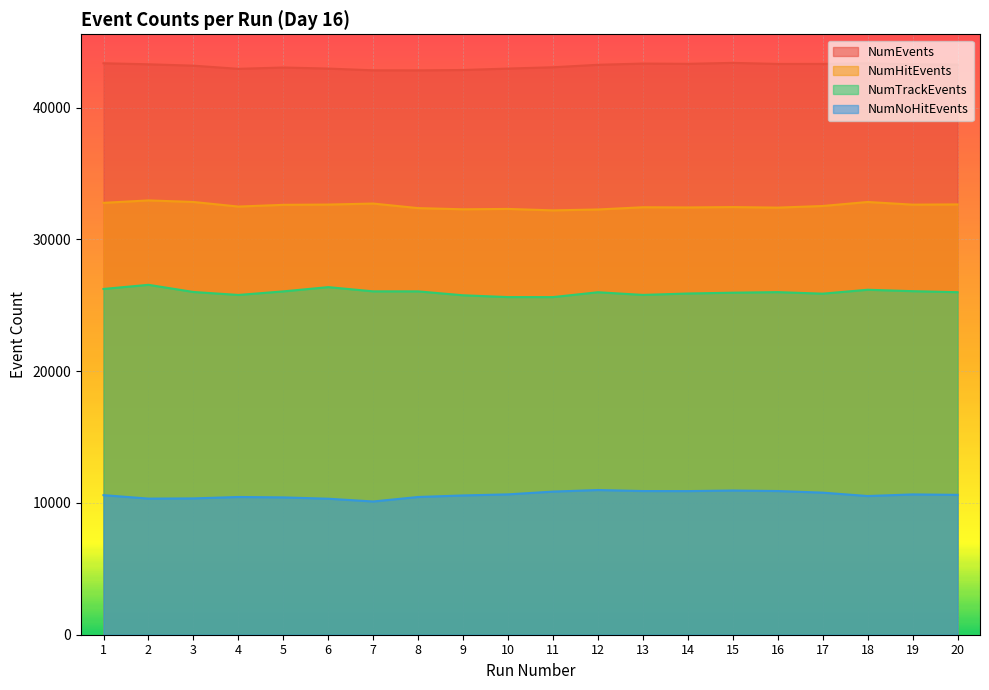

The value of NumNoHitEvents at 9 is 10570. True or false?

True